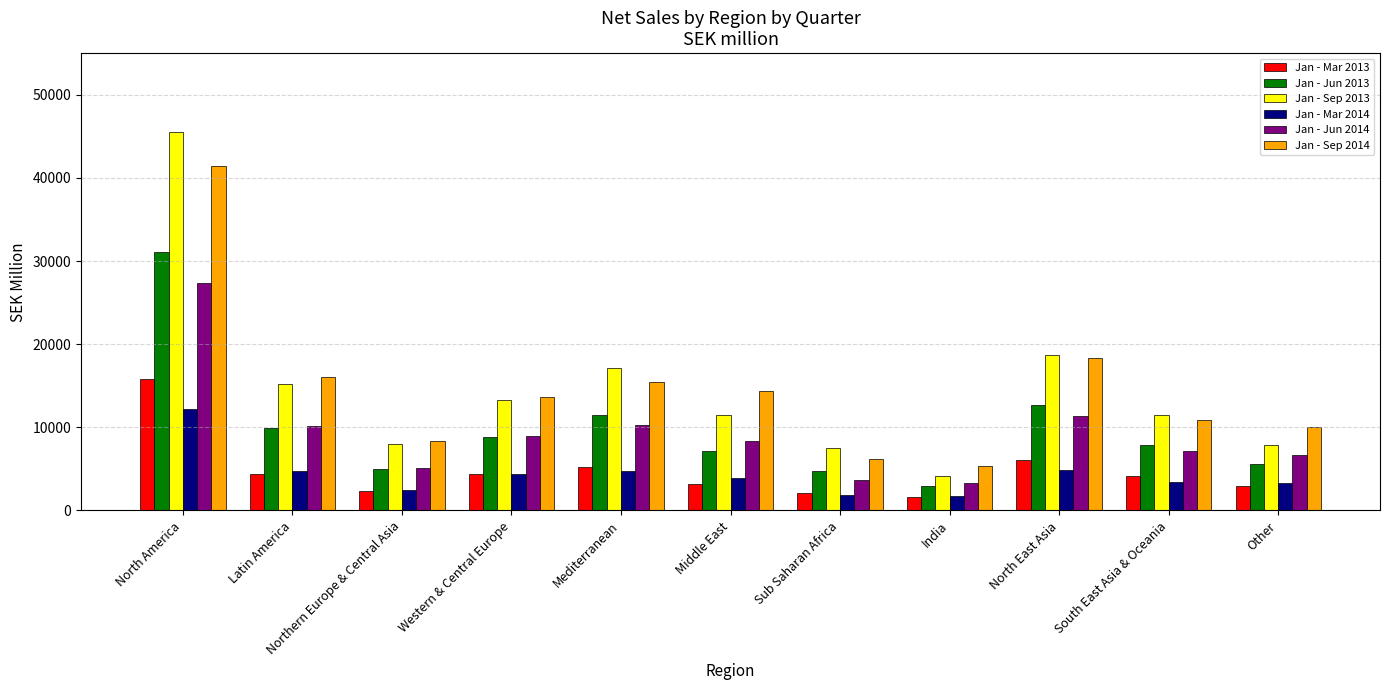

What is the average value of the Jan - Mar 2013 series?

4730